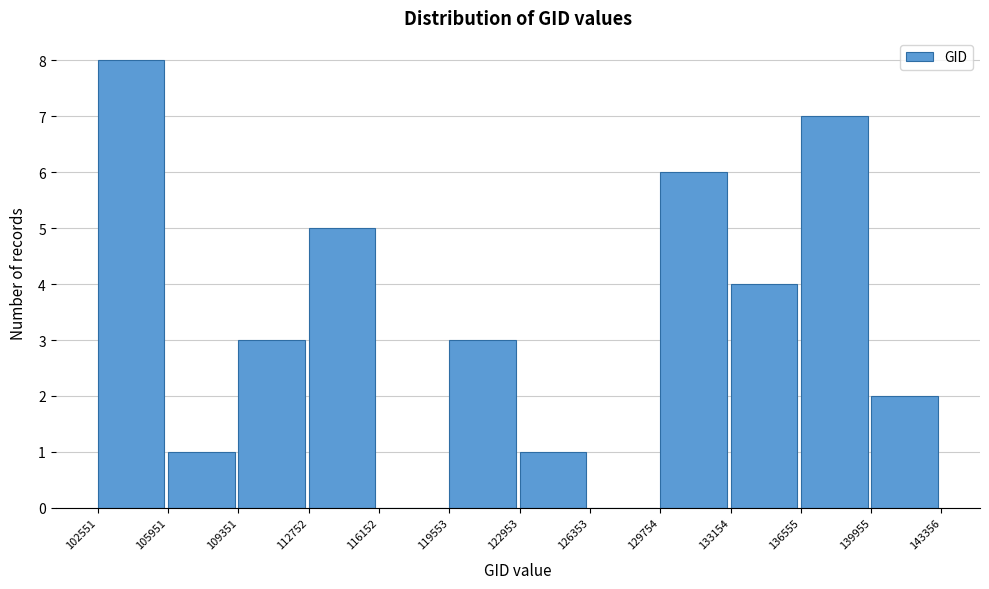

Over which range of the x-axis is the bar tallest?

102551 to 105951